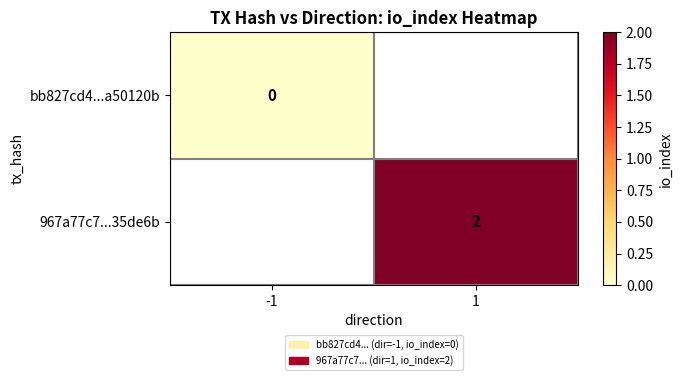

Which category has the highest value across all series?

1